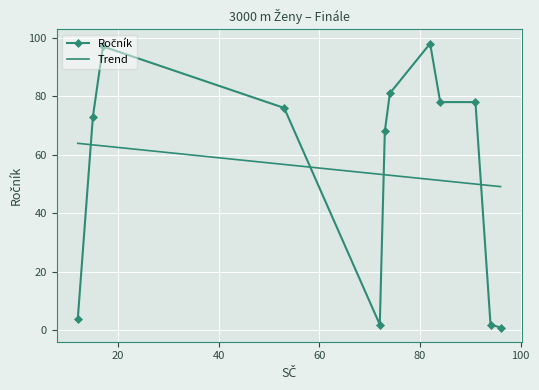

True or false: the data has more than 0 interior local peaks.

True